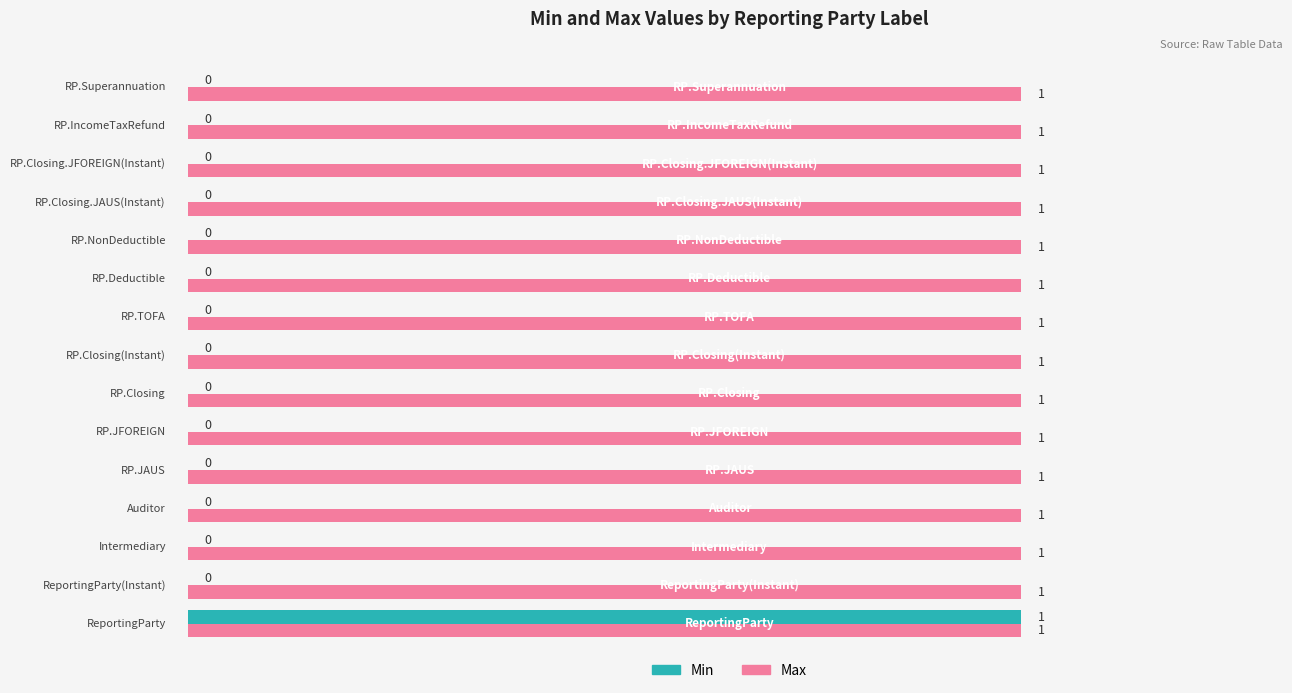

Which series has the largest range (max minus min)?

Min